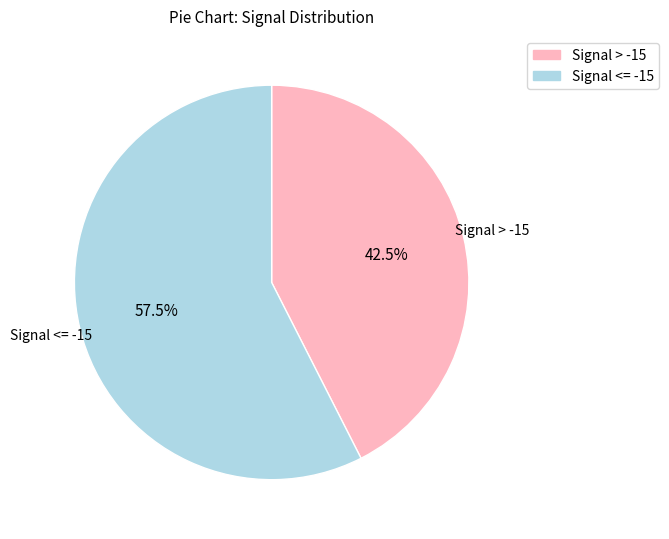

Rank the categories by value from highest to lowest.

Signal <= -15, Signal > -15